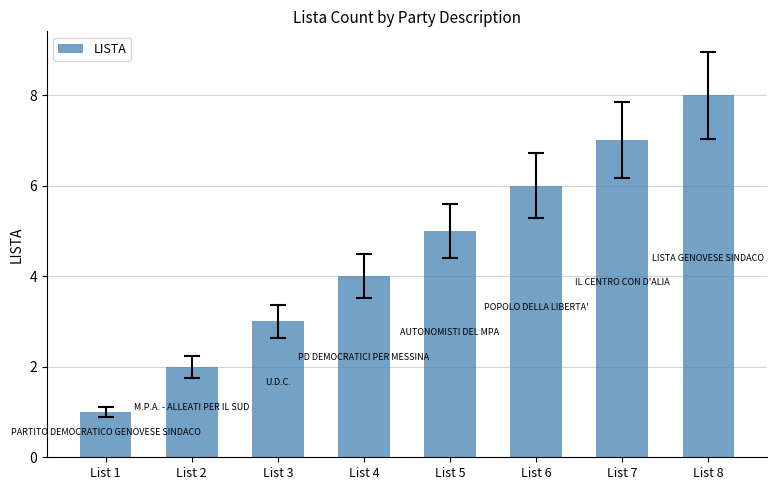

Where is the data nearest to the value 4?

List 4